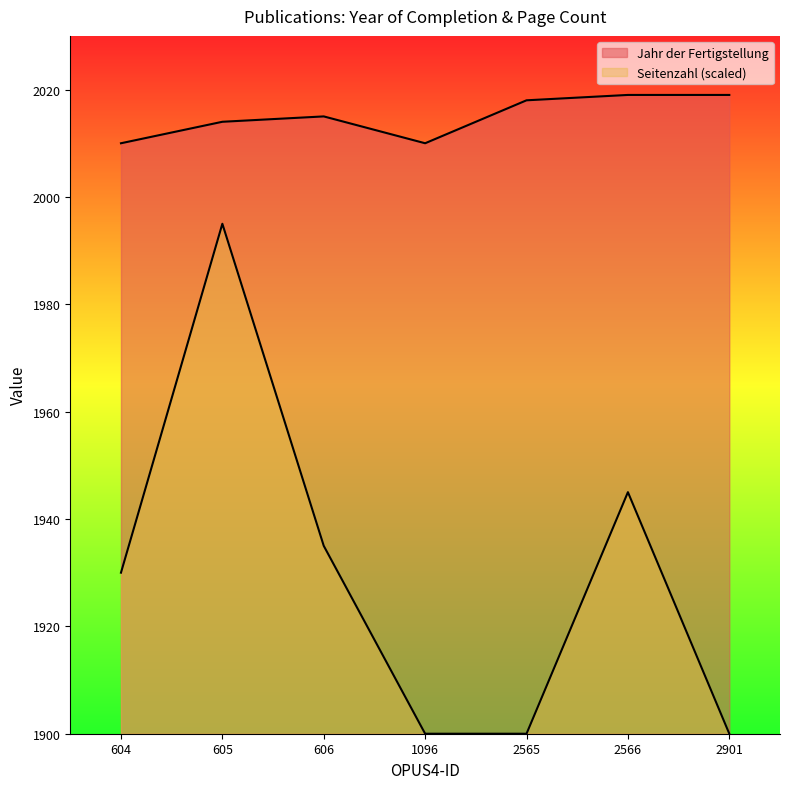

What is the sum of all Jahr der Fertigstellung values?

14105